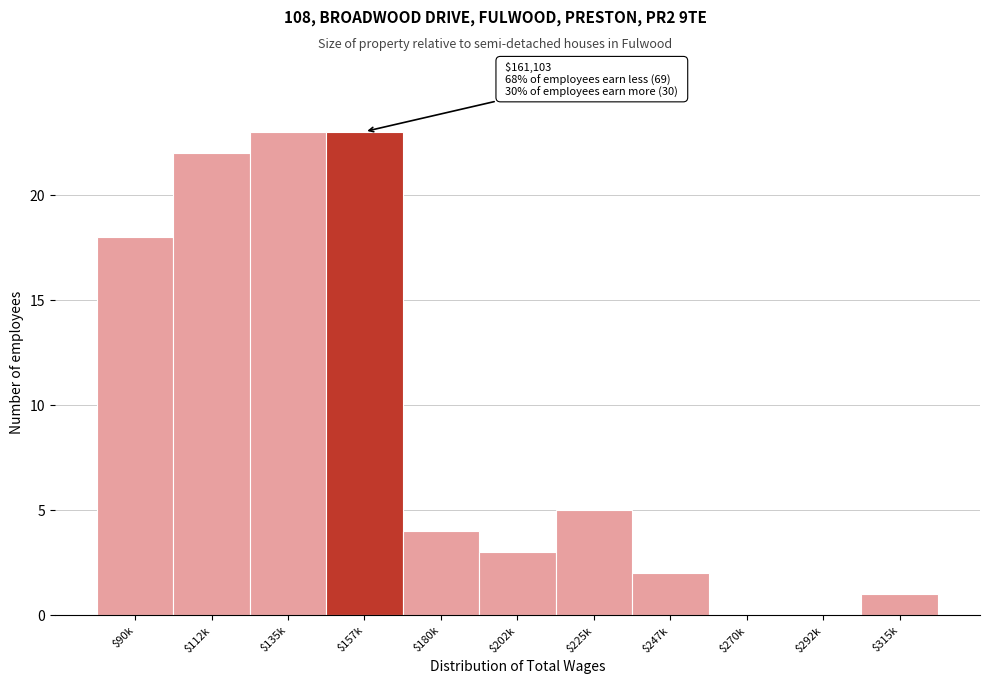

The value at $180k is 6. True or false?

False